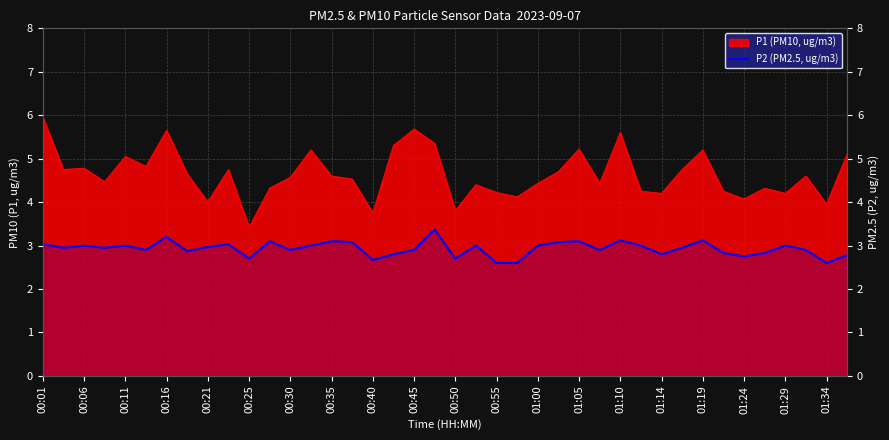

The chart shows a value of 3.0 at 21. True or false?

True